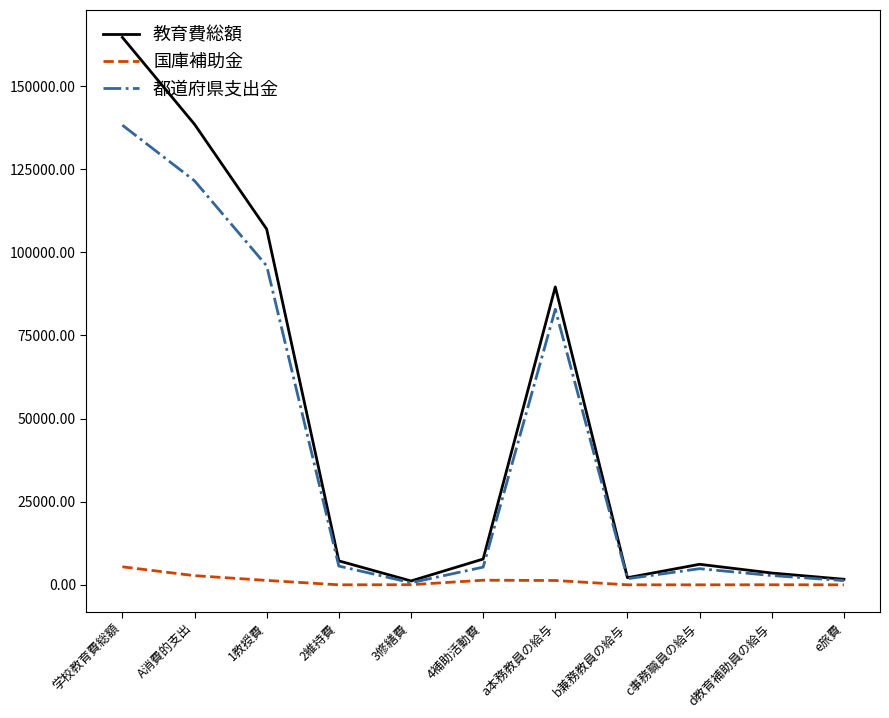

How many values in the 教育費総額 series are below 7206?

5